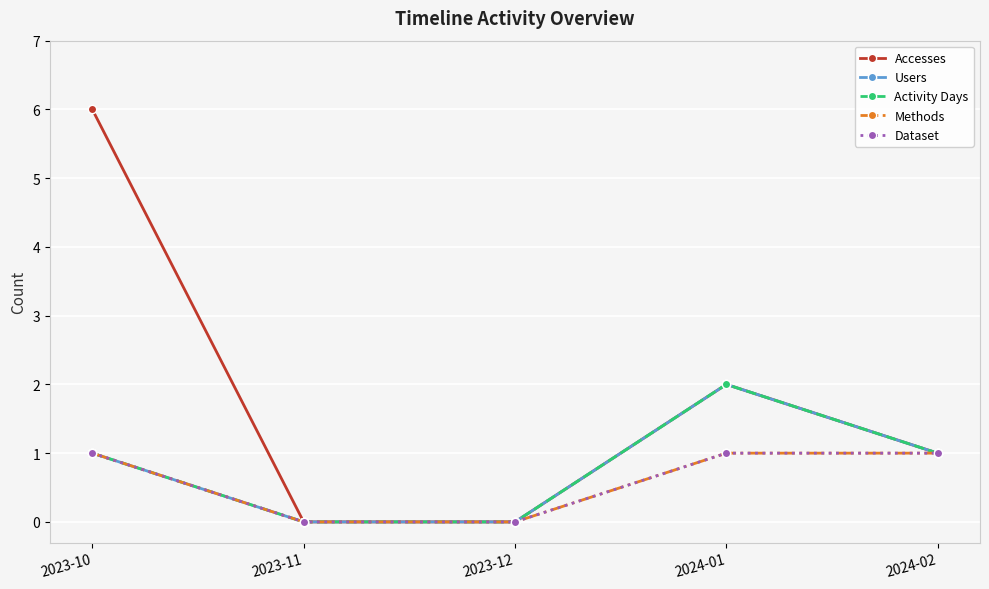

Is this an area chart (filled region under the line)?

No